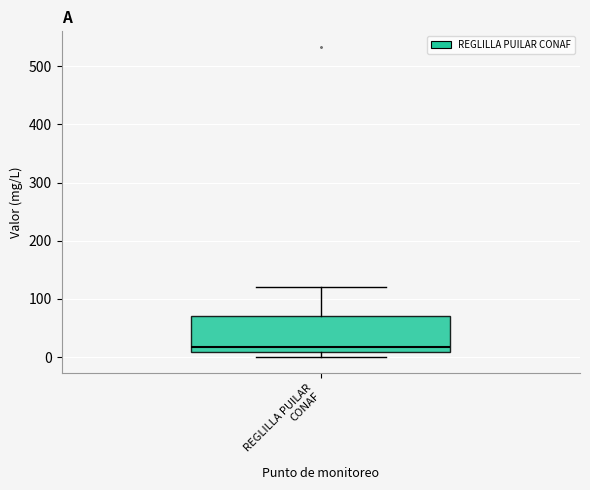

Transcribe this box plot: give where the median line is, the range the box spans, and where the two whiskers end, as read against the y-axis. The values are not printed on the chart, so give them approximately, as read against the axis.

median 20, box 10 to 70, whiskers 0 to 120